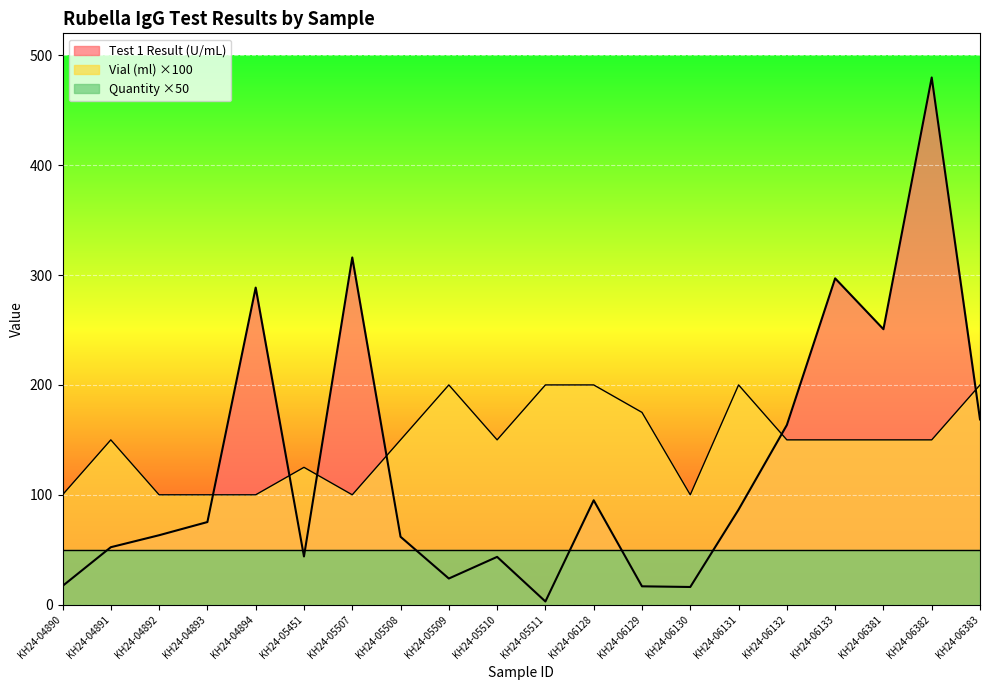

Where is the first local minimum for Vial (ml)?

KH24-05507